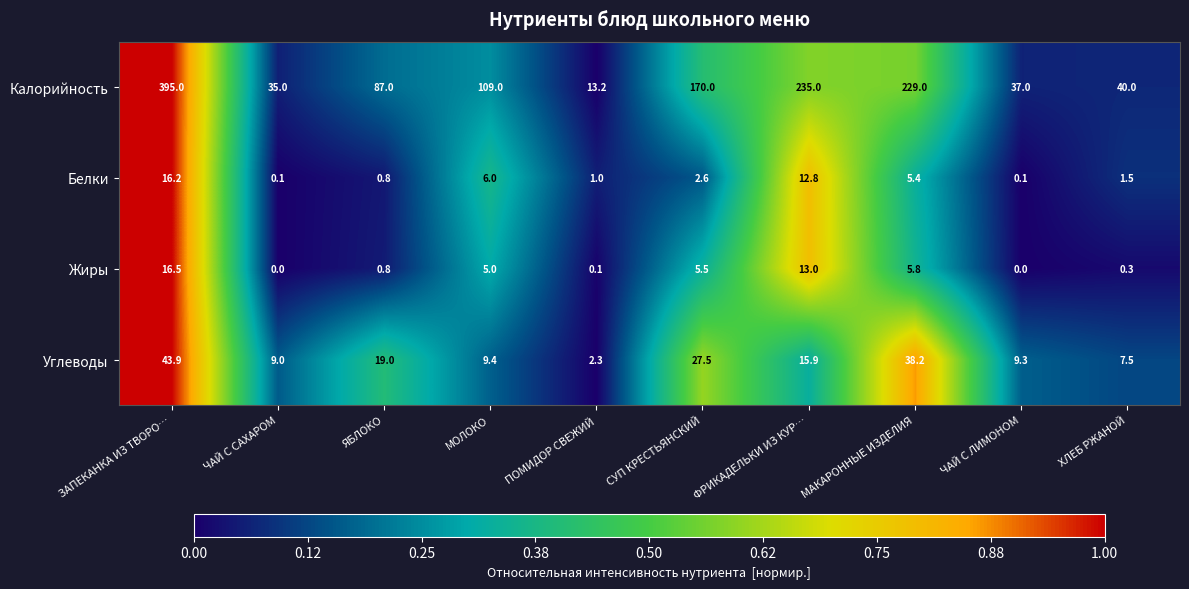

Where is Белки nearest to the value 8?

МОЛОКО